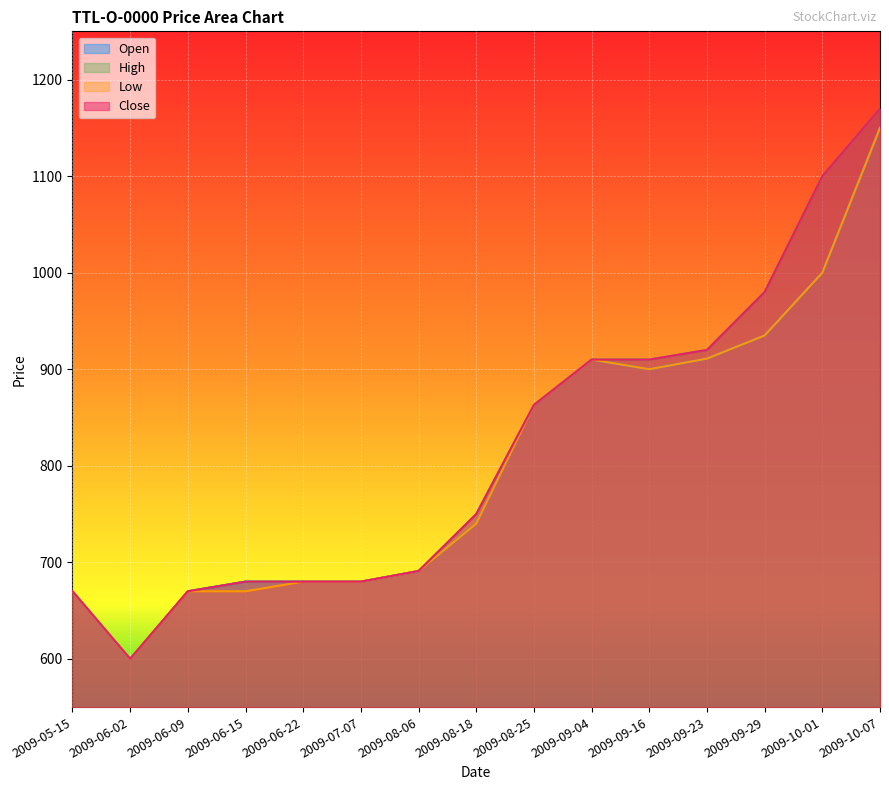

At how many categories does at least one series exceed 1102?

1